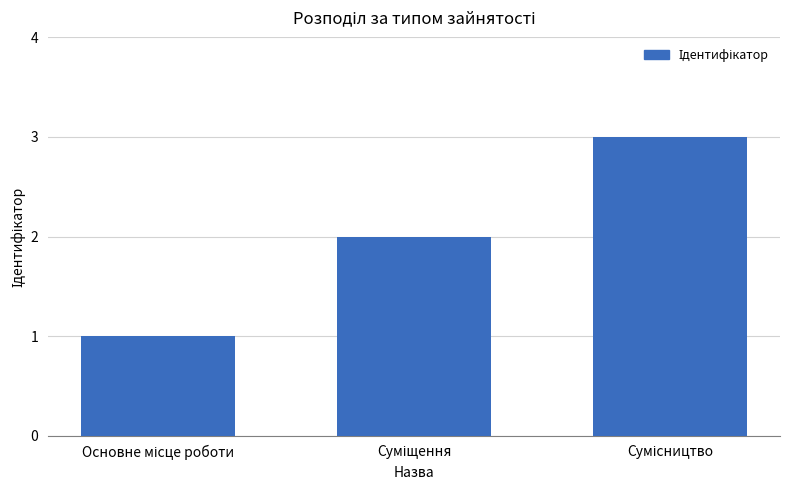

What is the greatest value displayed?

3